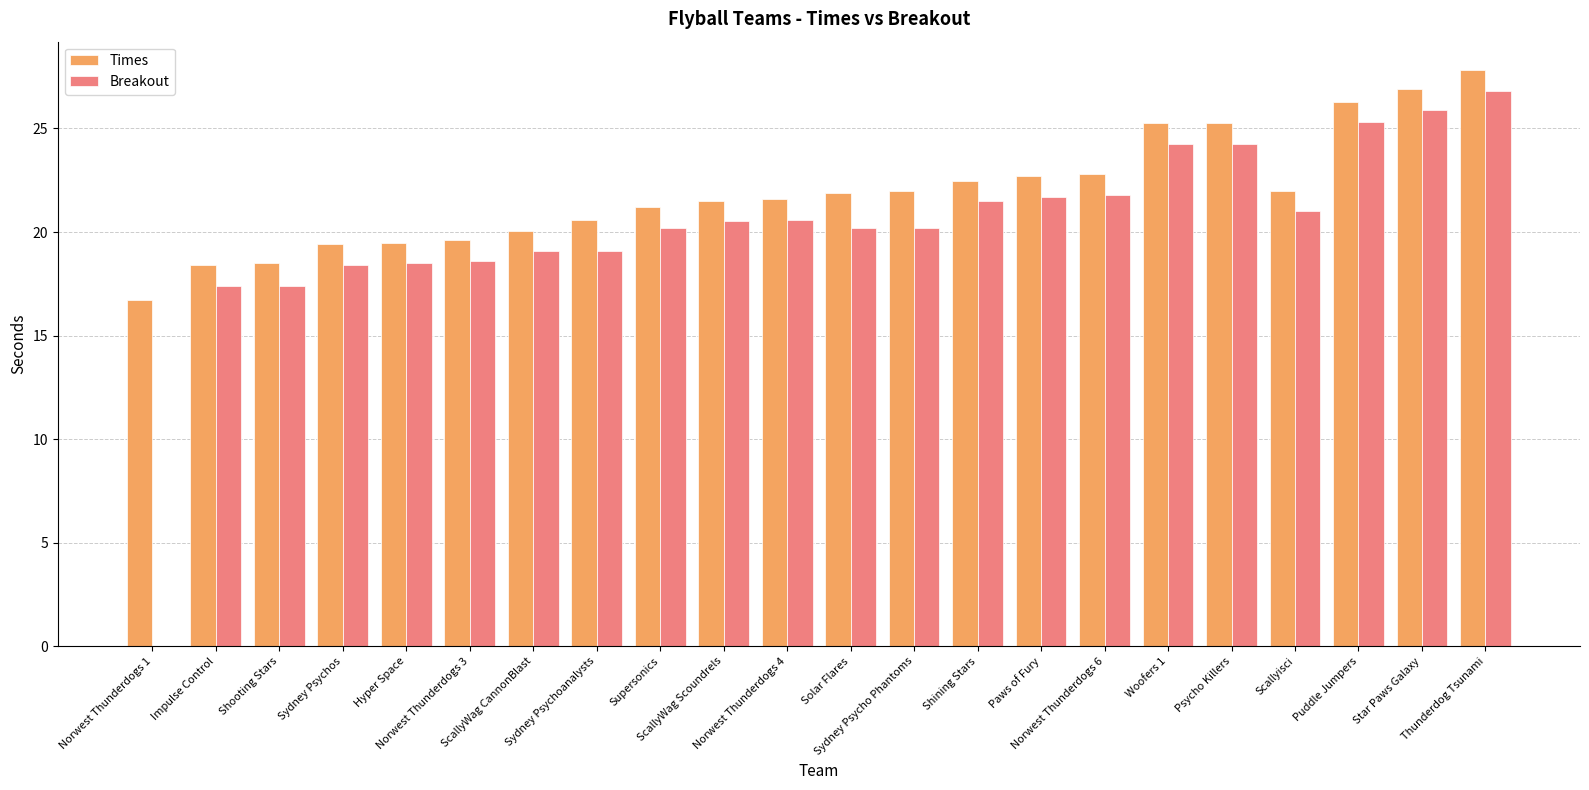

How many distinct data groups are displayed?

2